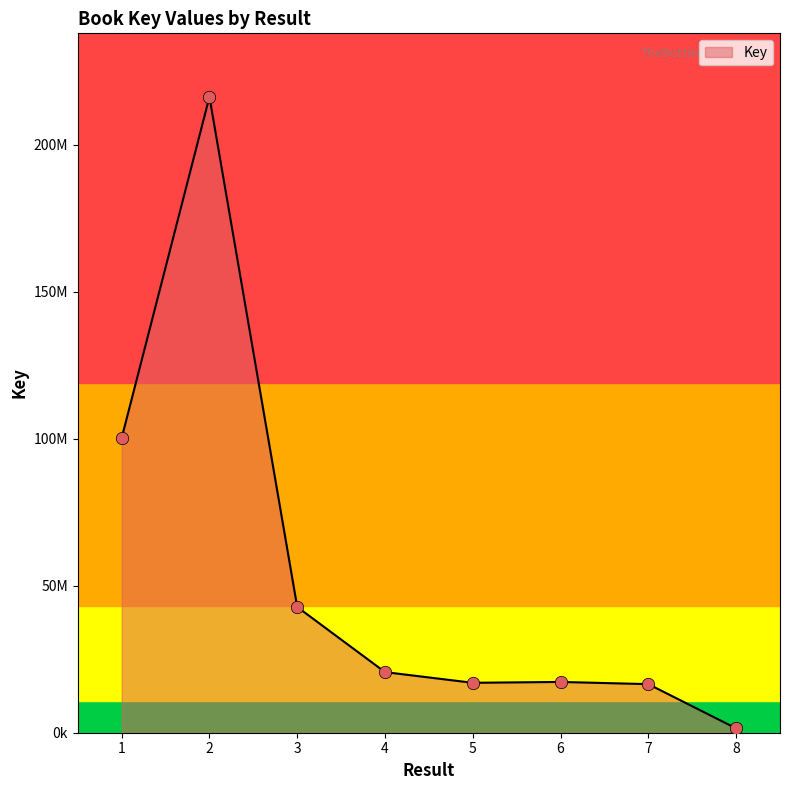

Approximately how many times larger is the value at 6 compared to 5?

1.0